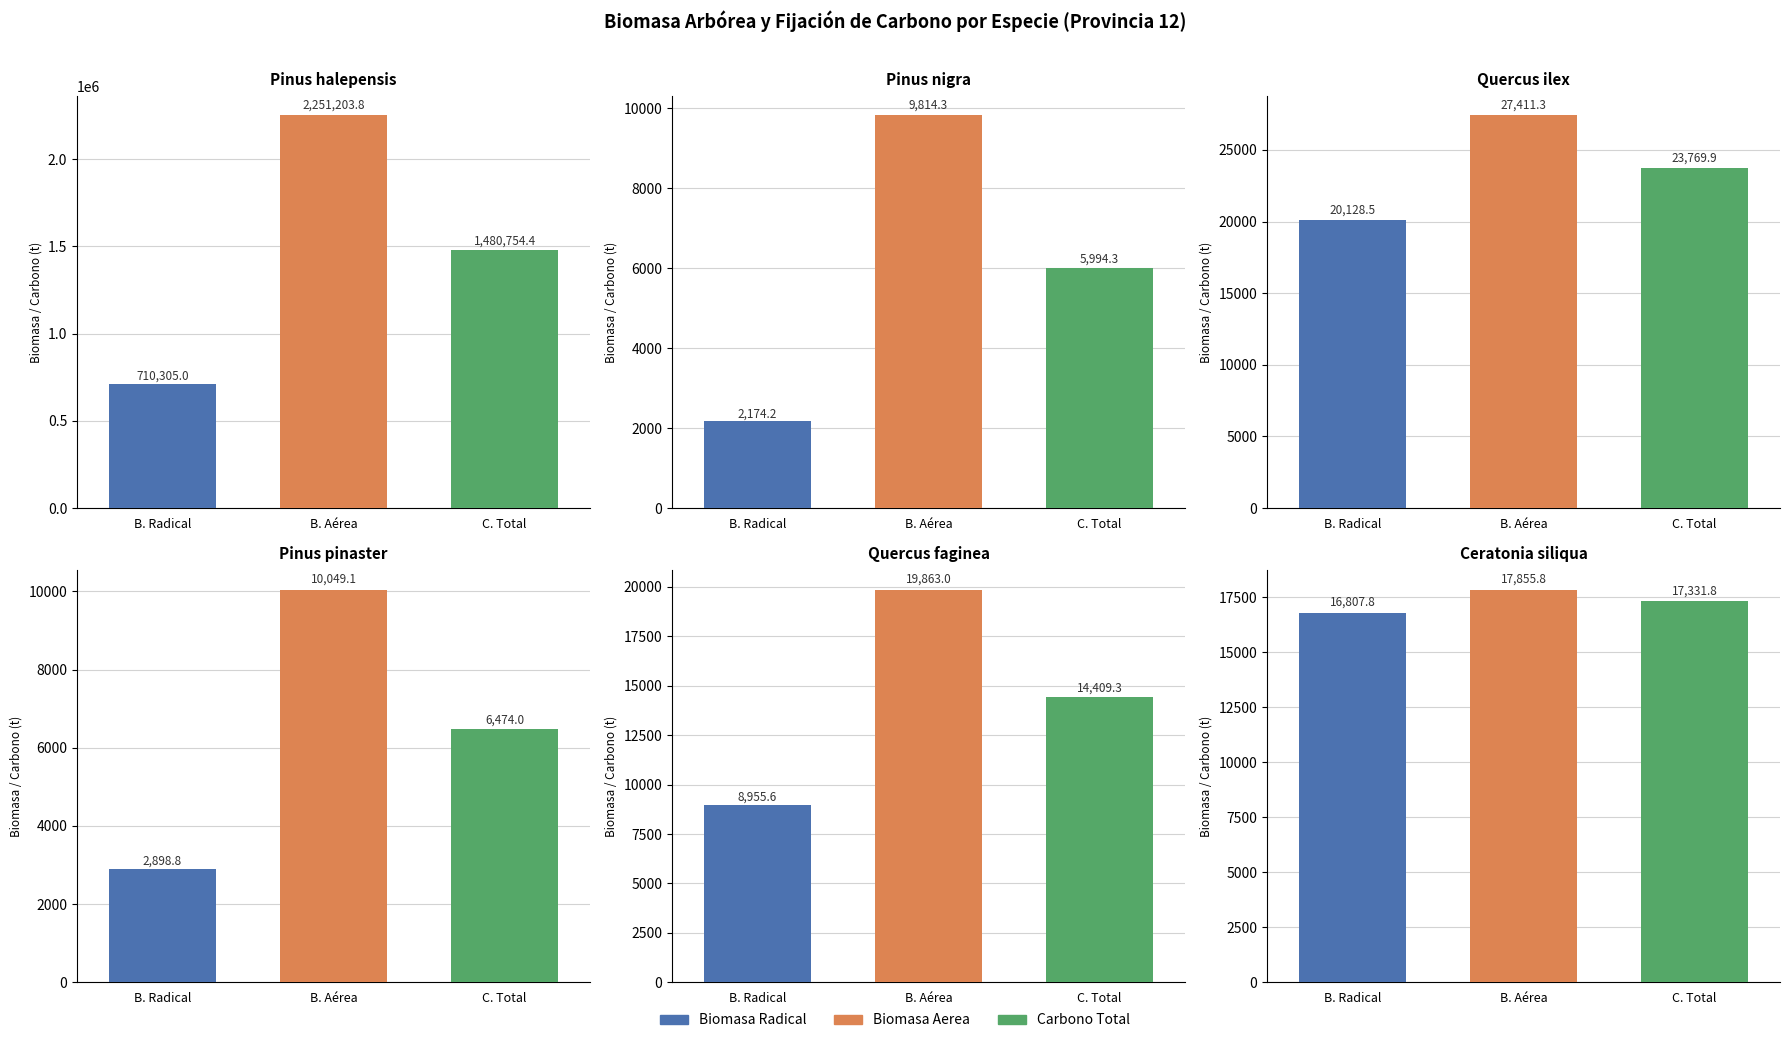

What is the value of the Biomasa Radical bar at the 3rd from the left?

20128.5